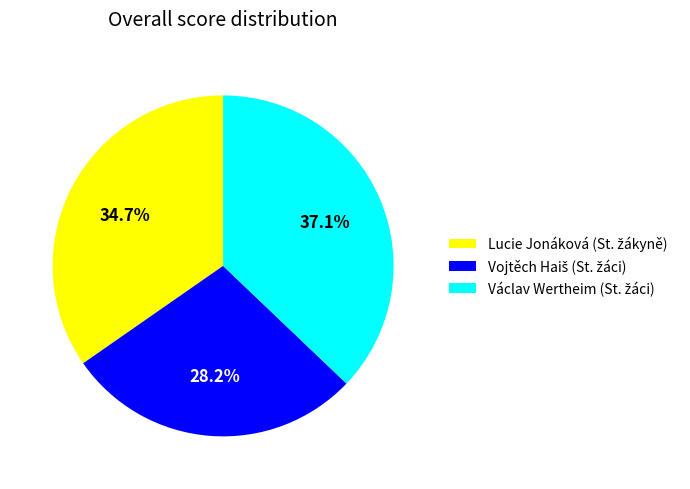

Is there a majority slice in this chart?

No